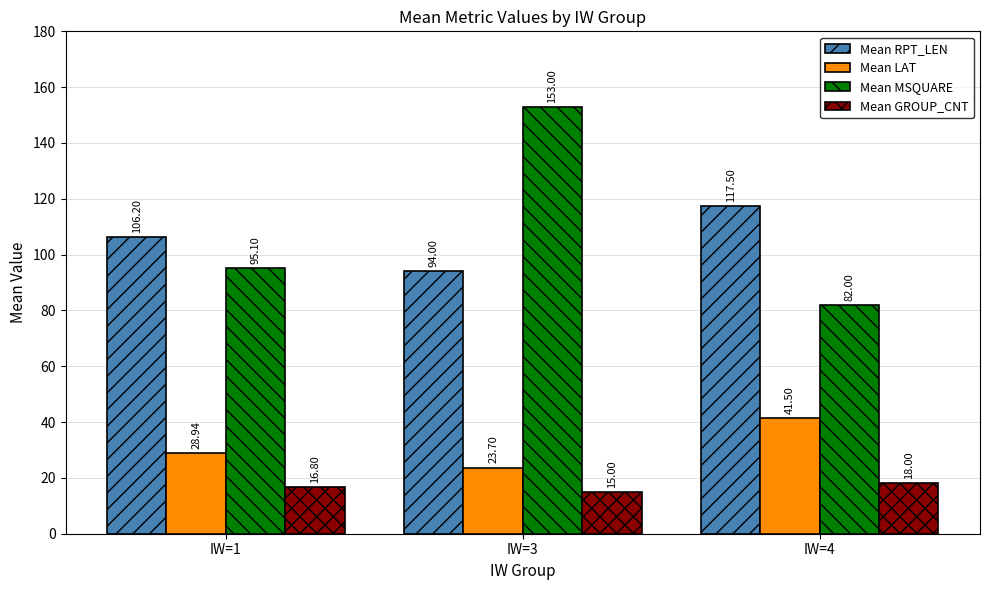

Does the chart contain any negative values?

No